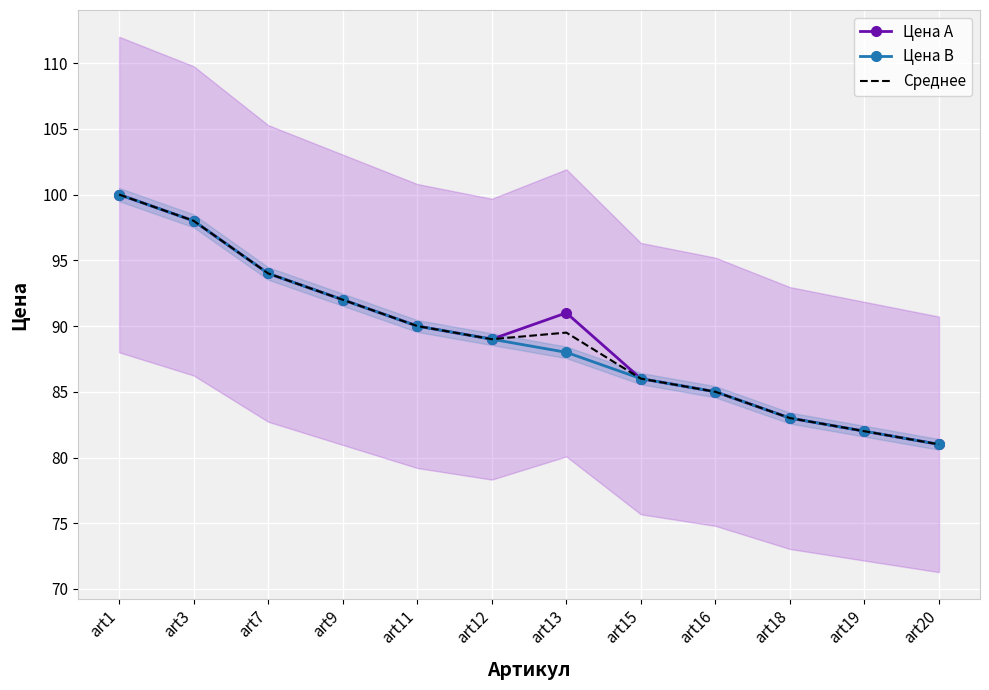

What are all the series names shown in the legend?

Цена А, Цена В, Среднее